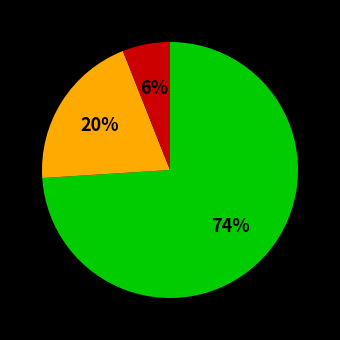

To the nearest percent, what is the average slice percentage?

33%